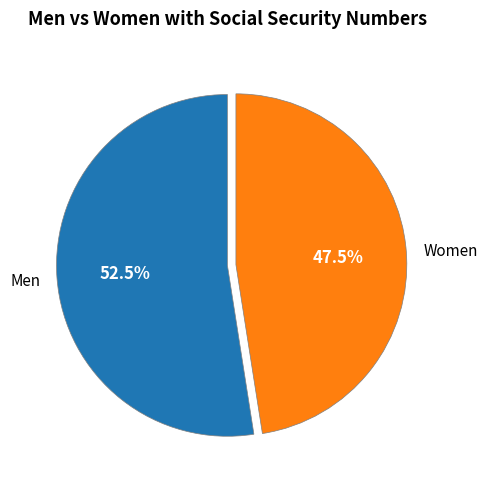

Count the number of slices in the pie.

2